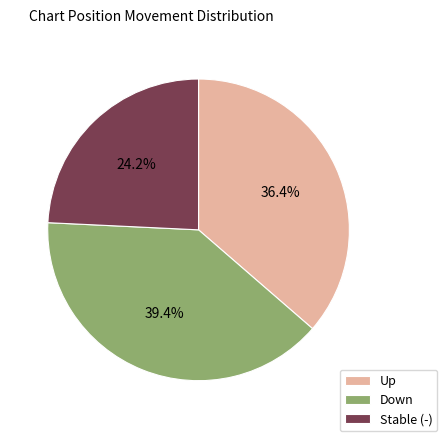

To the nearest percent, what is the difference between the largest and smallest slice percentages?

15%